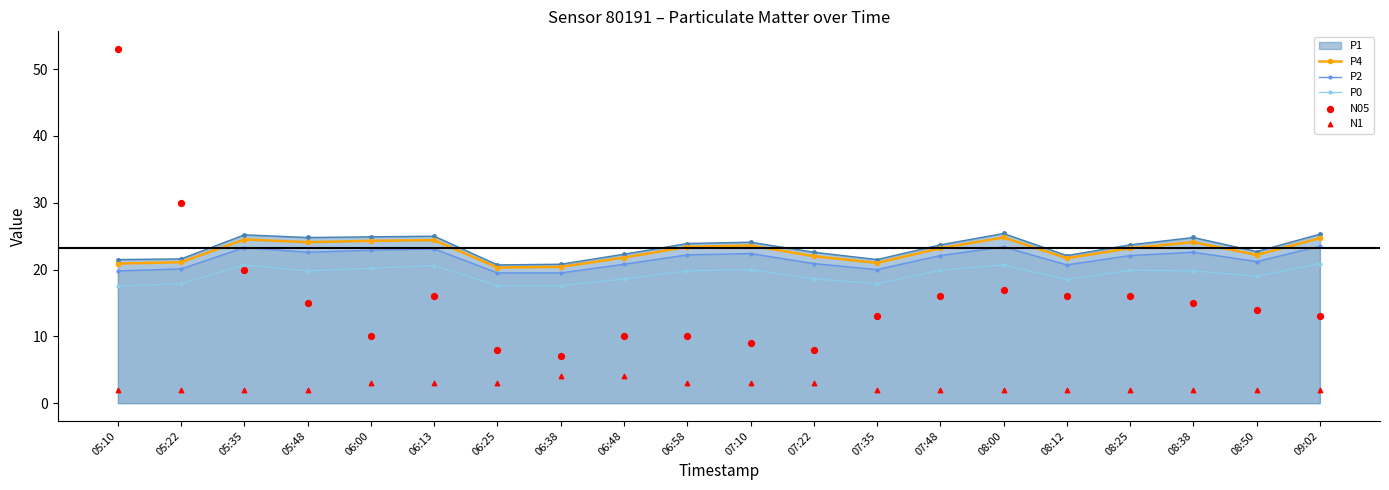

Which series has the widest spread of Y values?

N05